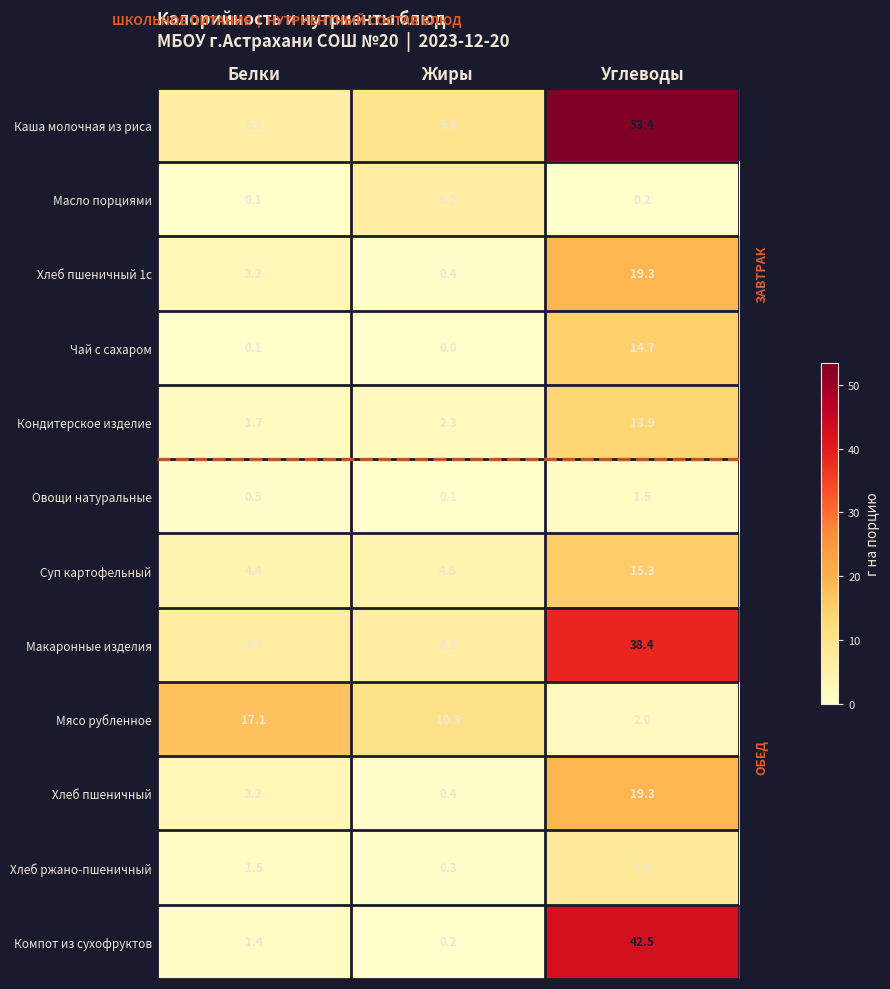

What is the maximum value shown in the chart?

53.4